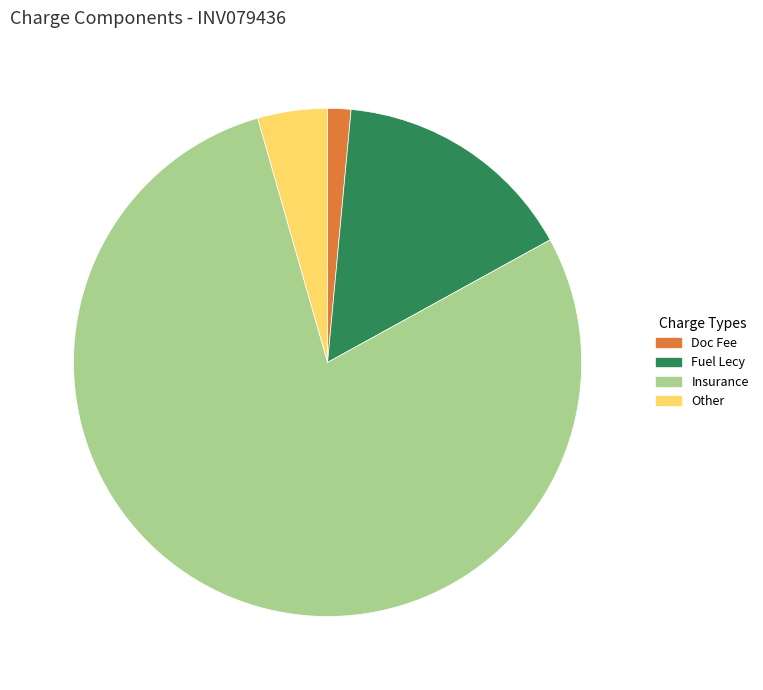

Which category accounts for the majority?

Insurance